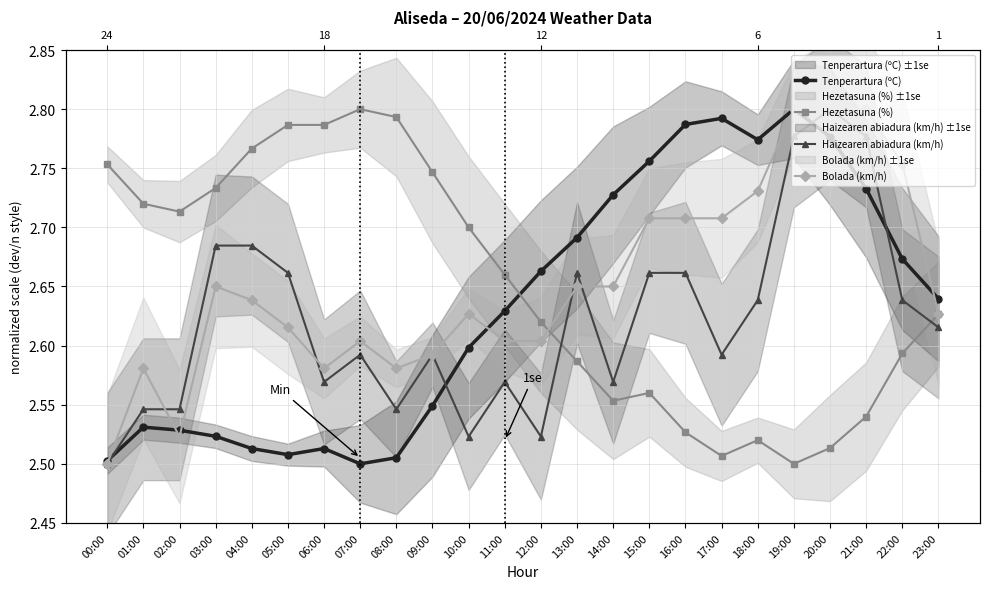

Reading right to left, what are all the values shown in this chart?

Tenperartura (ºC): 23:00=2.6	22:00=2.7	21:00=2.7	20:00=2.8	19:00=2.8	18:00=2.8	17:00=2.8	16:00=2.8	15:00=2.8	14:00=2.7	13:00=2.7	12:00=2.7	11:00=2.6	10:00=2.6	09:00=2.5	08:00=2.5	07:00=2.5	06:00=2.5	05:00=2.5	04:00=2.5	03:00=2.5	02:00=2.5	01:00=2.5	00:00=2.5
Hezetasuna (%): 23:00=2.6	22:00=2.6	21:00=2.5	20:00=2.5	19:00=2.5	18:00=2.5	17:00=2.5	16:00=2.5	15:00=2.6	14:00=2.6	13:00=2.6	12:00=2.6	11:00=2.7	10:00=2.7	09:00=2.7	08:00=2.8	07:00=2.8	06:00=2.8	05:00=2.8	04:00=2.8	03:00=2.7	02:00=2.7	01:00=2.7	00:00=2.8
Haizearen abiadura (km/h): 23:00=2.6	22:00=2.6	21:00=2.8	20:00=2.8	19:00=2.8	18:00=2.6	17:00=2.6	16:00=2.7	15:00=2.7	14:00=2.6	13:00=2.7	12:00=2.5	11:00=2.6	10:00=2.5	09:00=2.6	08:00=2.5	07:00=2.6	06:00=2.6	05:00=2.7	04:00=2.7	03:00=2.7	02:00=2.5	01:00=2.5	00:00=2.5
Bolada (km/h): 23:00=2.6	22:00=2.8	21:00=2.8	20:00=2.8	19:00=2.8	18:00=2.7	17:00=2.7	16:00=2.7	15:00=2.7	14:00=2.6	13:00=2.6	12:00=2.6	11:00=2.6	10:00=2.6	09:00=2.6	08:00=2.6	07:00=2.6	06:00=2.6	05:00=2.6	04:00=2.6	03:00=2.6	02:00=2.5	01:00=2.6	00:00=2.5